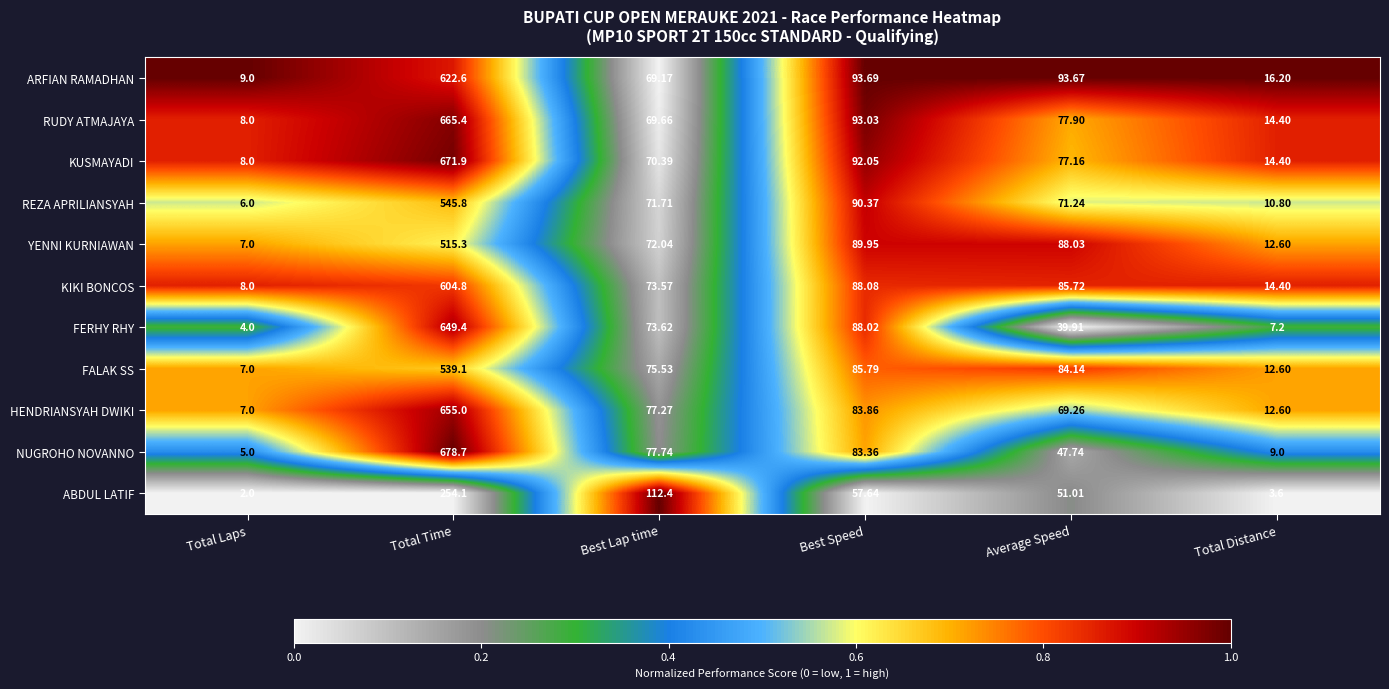

Rank the series by their maximum value, from lowest to highest.

ABDUL LATIF, YENNI KURNIAWAN, FALAK SS, REZA APRILIANSYAH, KIKI BONCOS, ARFIAN RAMADHAN, FERHY RHY, HENDRIANSYAH DWIKI, RUDY ATMAJAYA, KUSMAYADI, NUGROHO NOVANNO